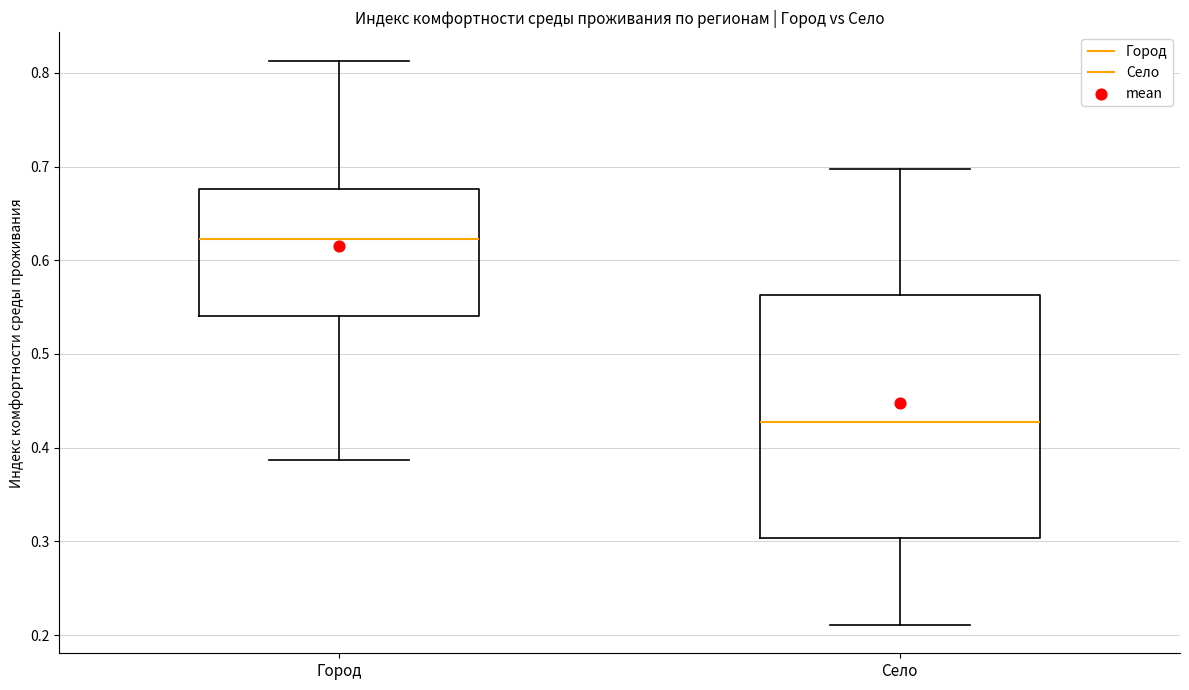

Reading left to right, read every box against the y-axis: the position of its median line, the range the box covers, and the ends of its whiskers. The values are not printed on the chart, so give them approximately, as read against the axis.

Город: median 0.62, box 0.54 to 0.68, whiskers 0.39 to 0.81
Село: median 0.43, box 0.30 to 0.56, whiskers 0.21 to 0.70